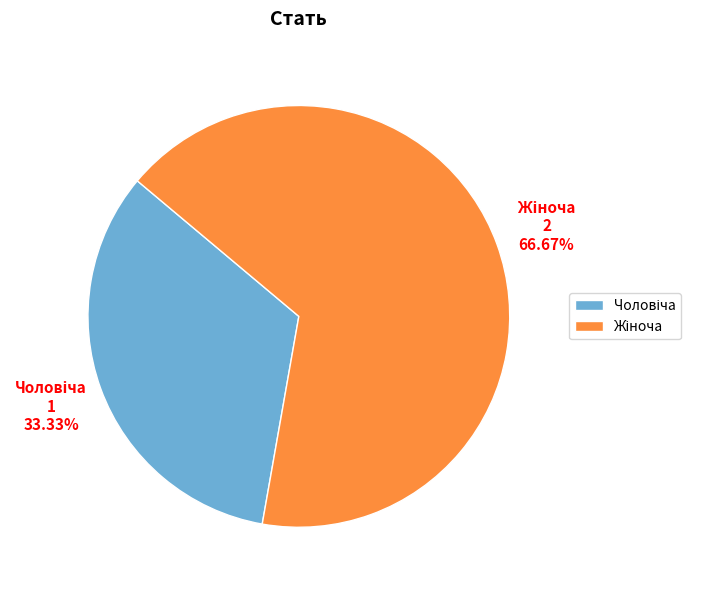

Does any single category account for the majority?

Yes